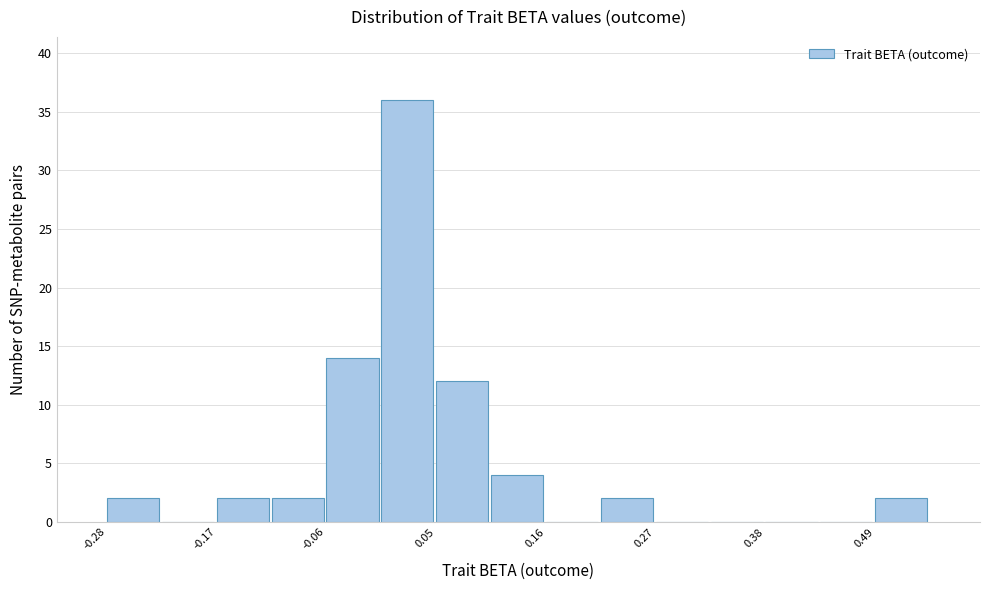

Read against the x-axis, roughly where is the centre of the tallest bar?

0.02